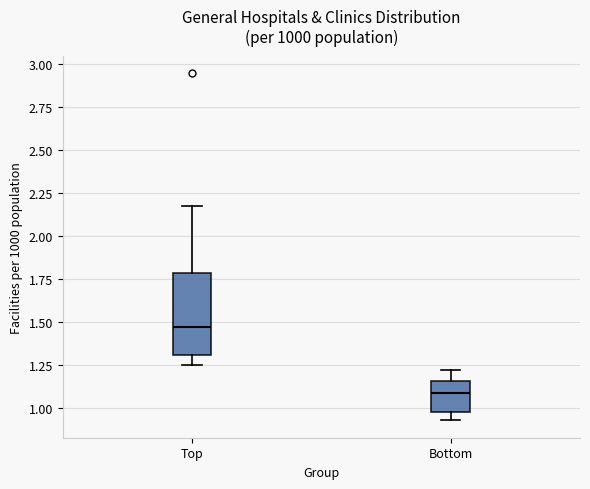

Reading left to right, read every box against the y-axis: the position of its median line, the range the box covers, and the ends of its whiskers. The values are not printed on the chart, so give them approximately, as read against the axis.

Top: median 1.45, box 1.30 to 1.80, whiskers 1.25 to 2.15
Bottom: median 1.10, box 0.95 to 1.15, whiskers 0.95 (just below the box's lower edge) to 1.20